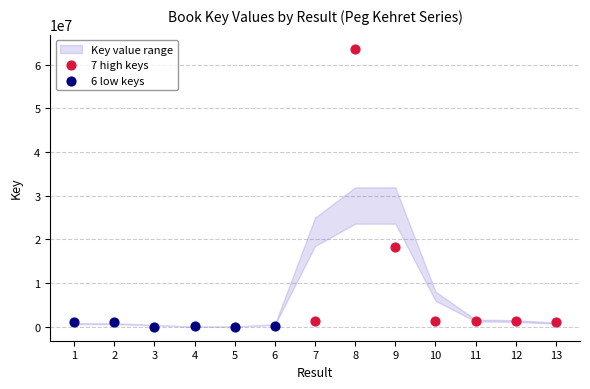

Which series reaches the maximum Y coordinate?

7 high keys